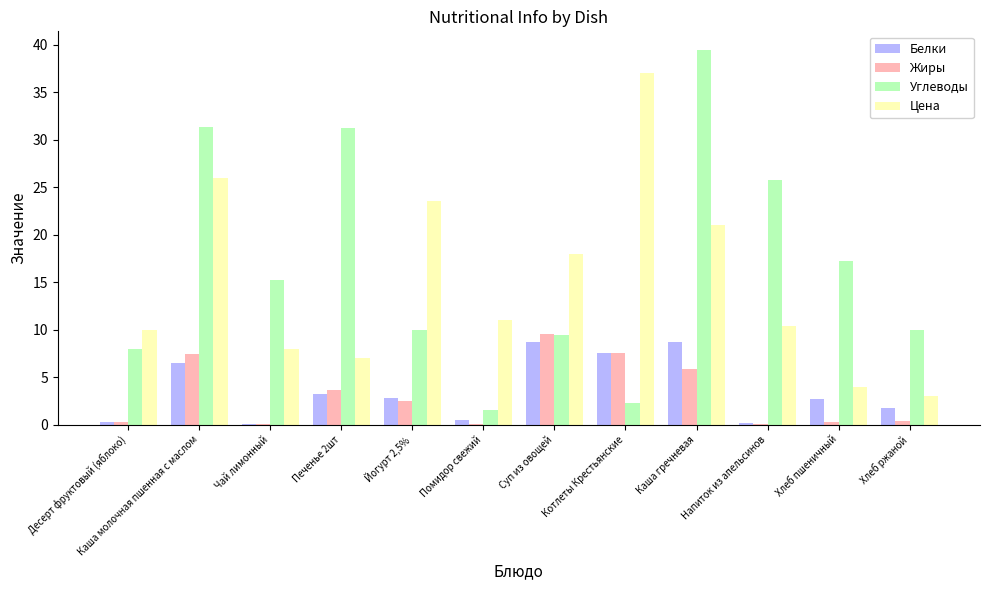

What are all the series names shown in the legend?

Белки, Жиры, Углеводы, Цена